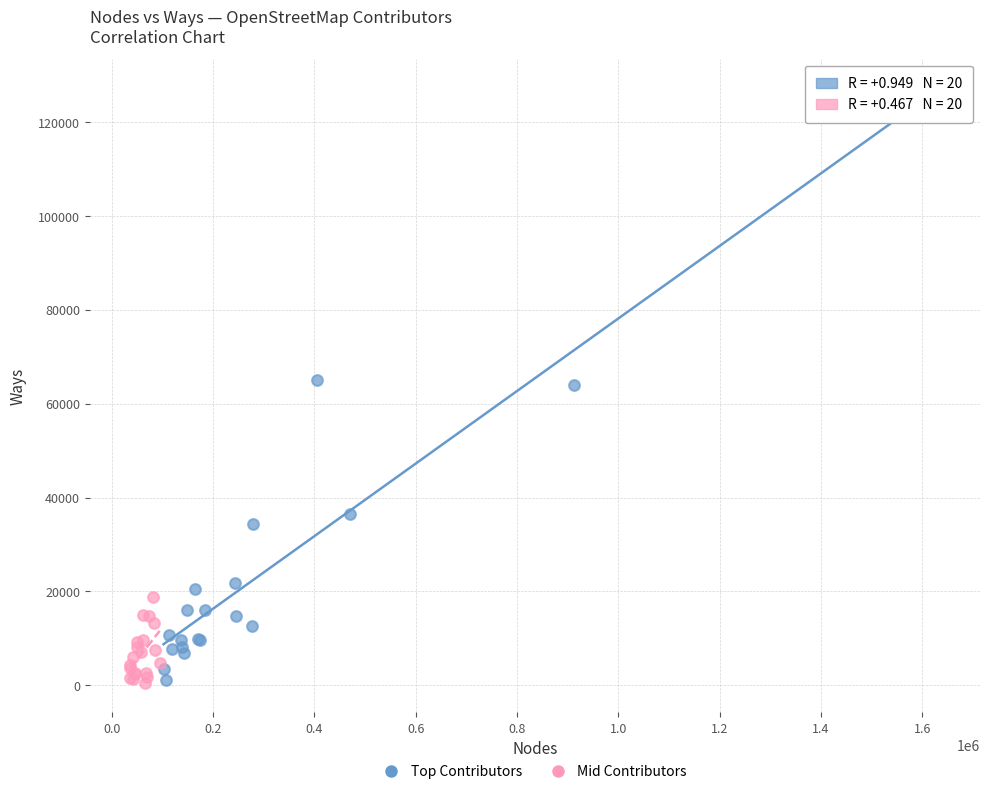

Which series contains the highest Y value?

Top Contributors